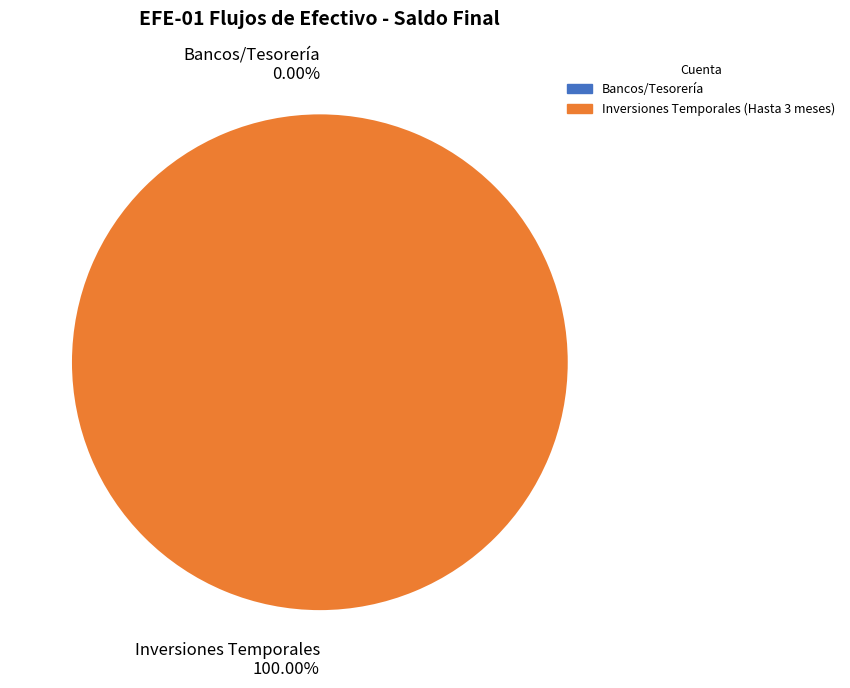

To the nearest percent, what portion does Inversiones Temporales (Hasta 3 meses) represent?

100%